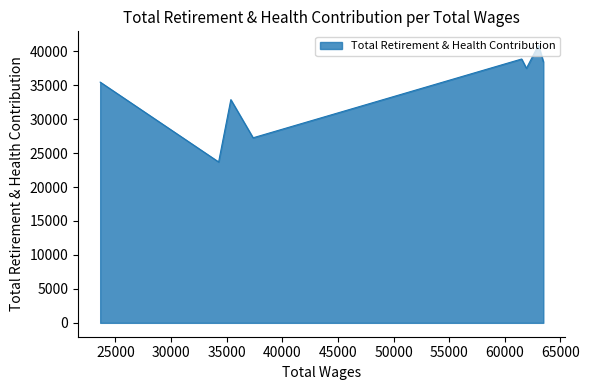

What is the ratio of the value at 34275.0 to the value at 23629.0?

0.7